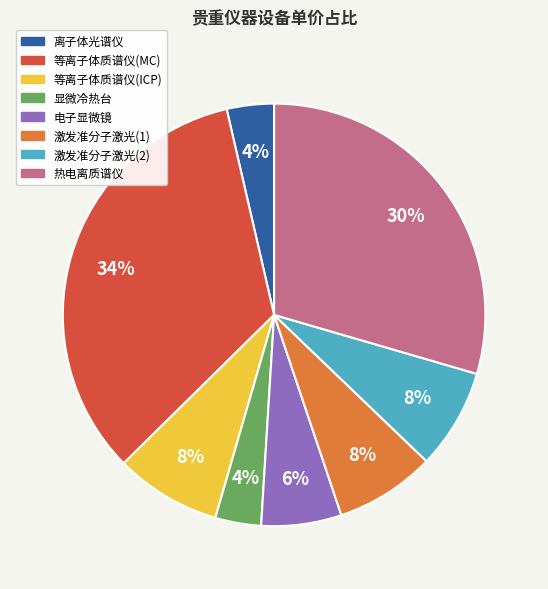

Is there any slice that represents more than half of the pie?

No